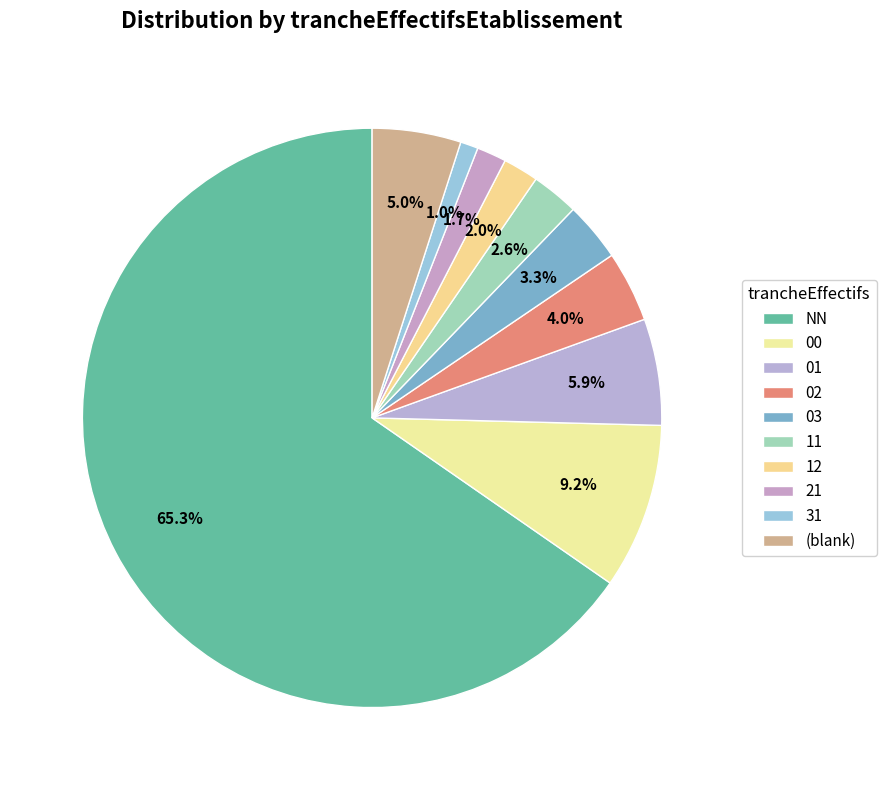

Do 31 and 00 together represent more than half of the pie?

No